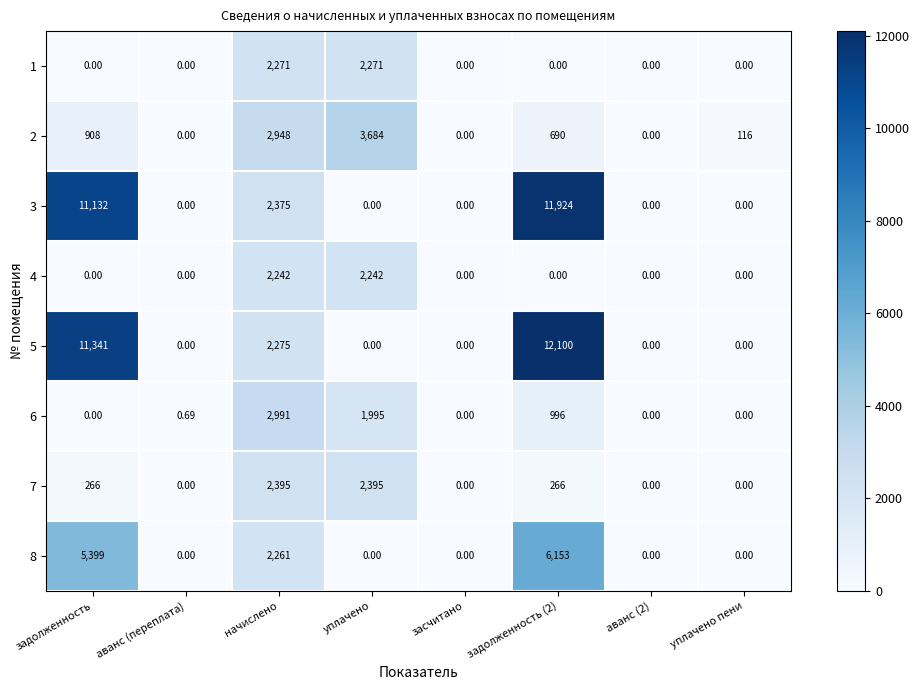

At which label does 6 reach its peak?

начислено